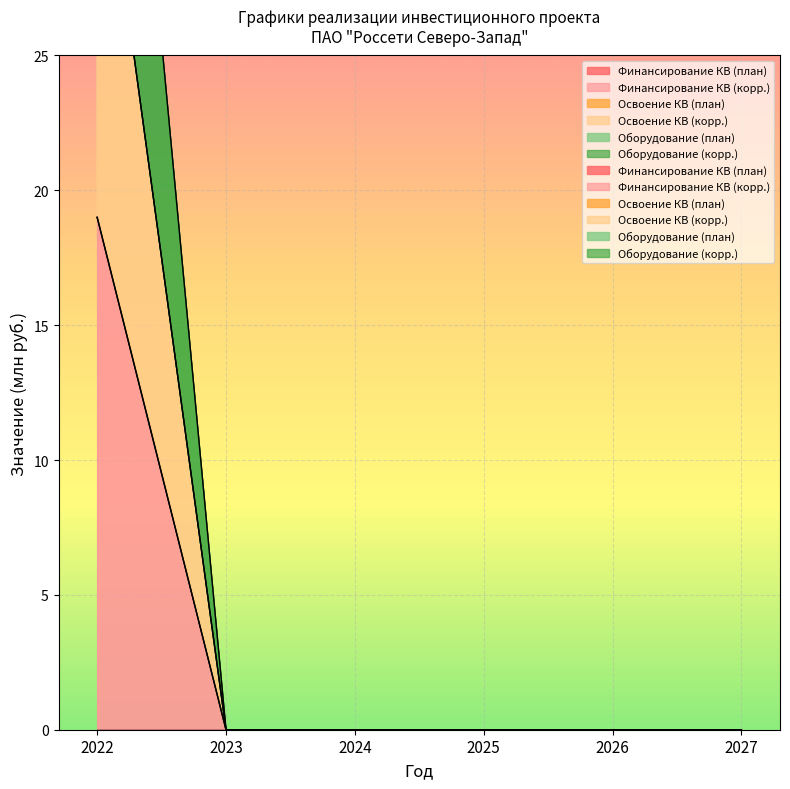

Which series has the largest total across all categories?

Освоение КВ (корр.)